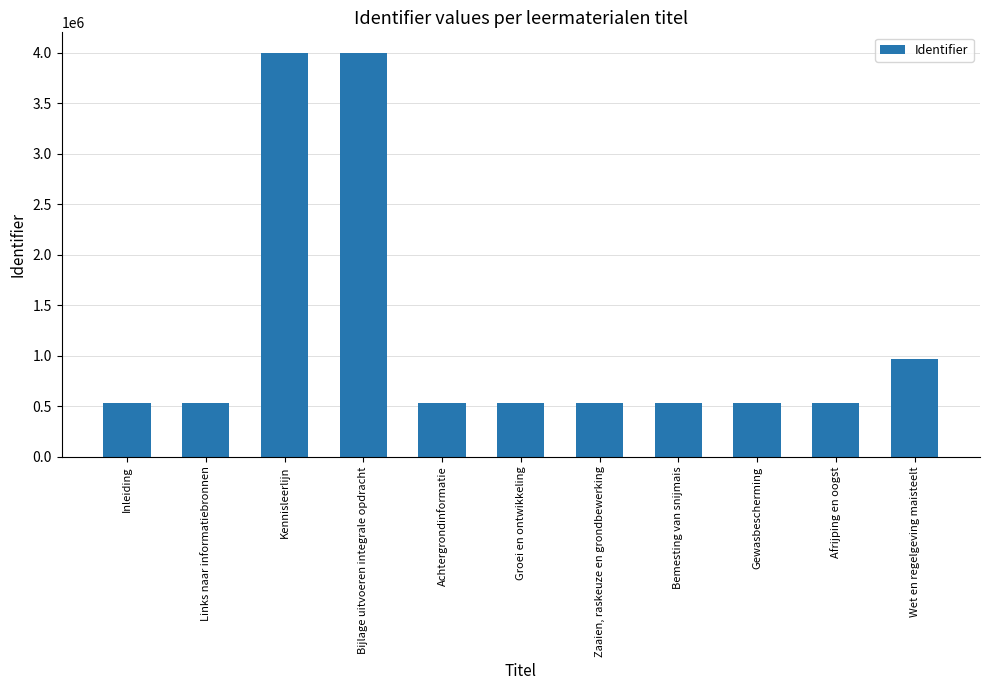

Between Afrijping en oogst and Wet en regelgeving maisteelt, which is larger?

Wet en regelgeving maisteelt